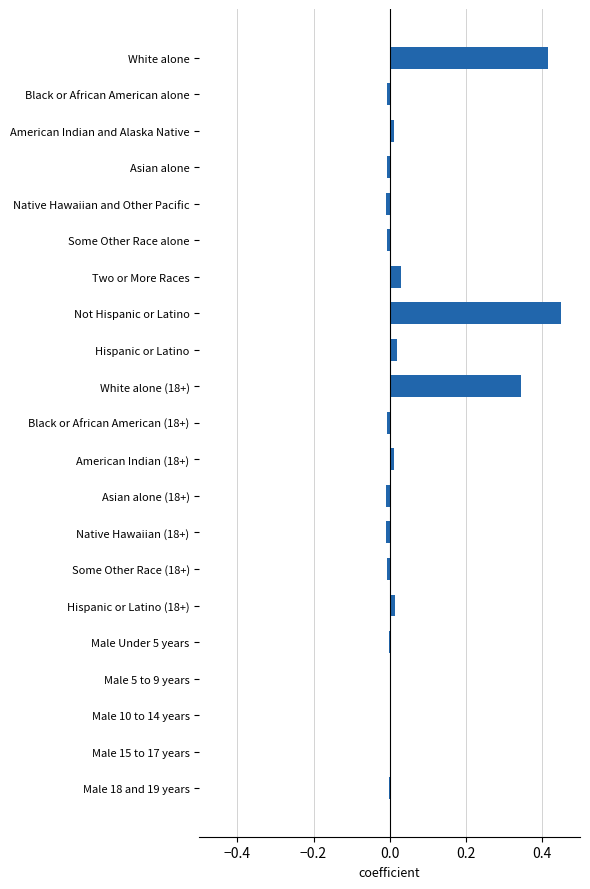

Which label corresponds to the largest value in the chart?

Not Hispanic or Latino